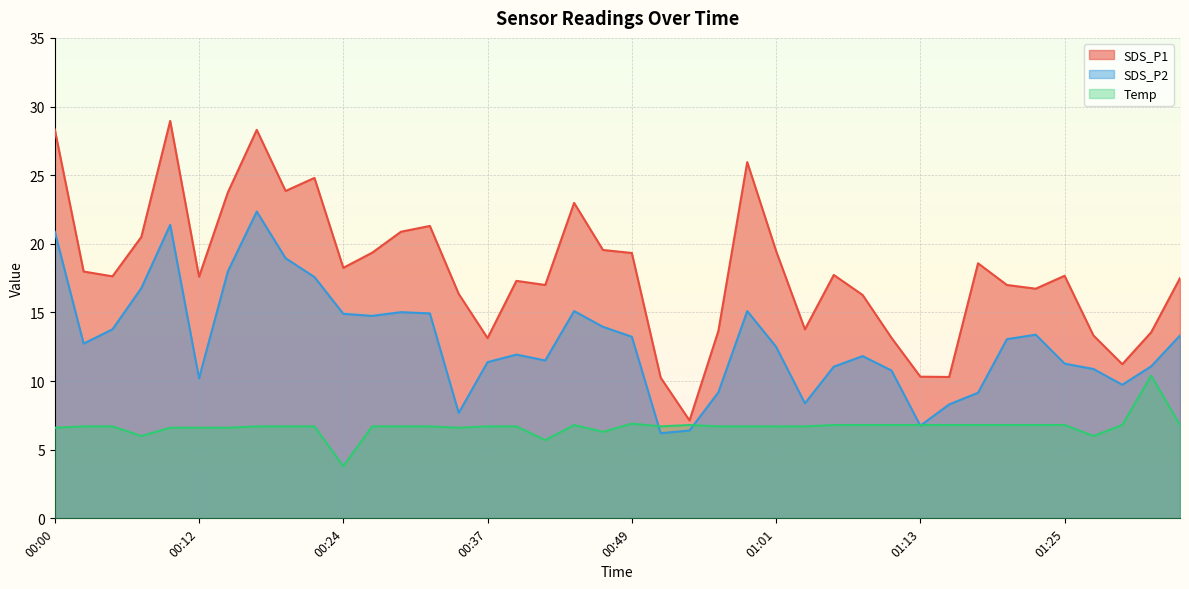

What is the sum of all Temp values?

267.0